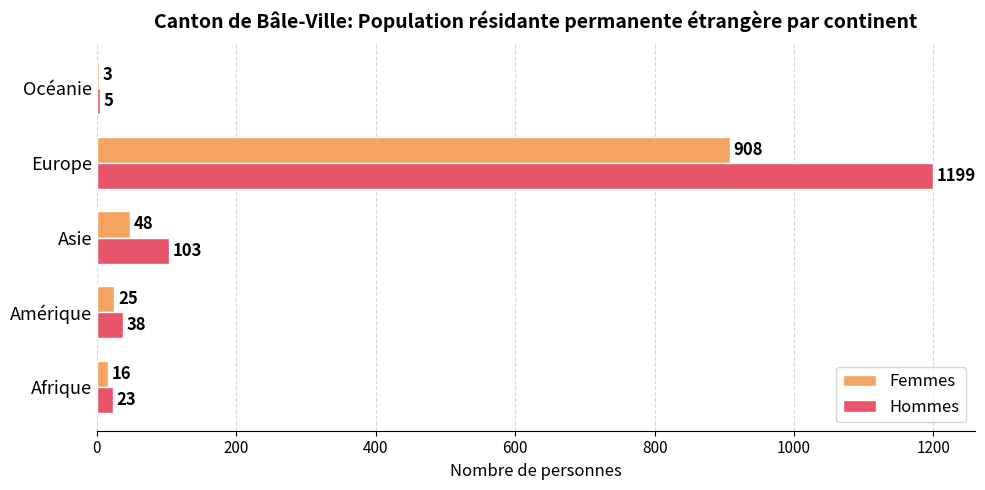

At which label is Hommes closest to 602?

Asie